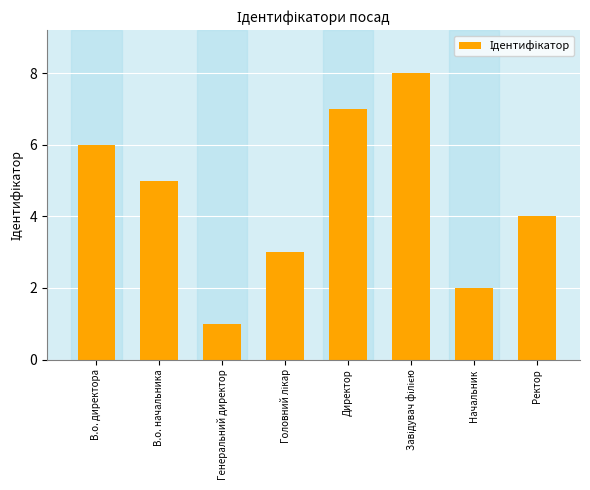

What is the label of the 6th bar from the right?

Генеральний директор